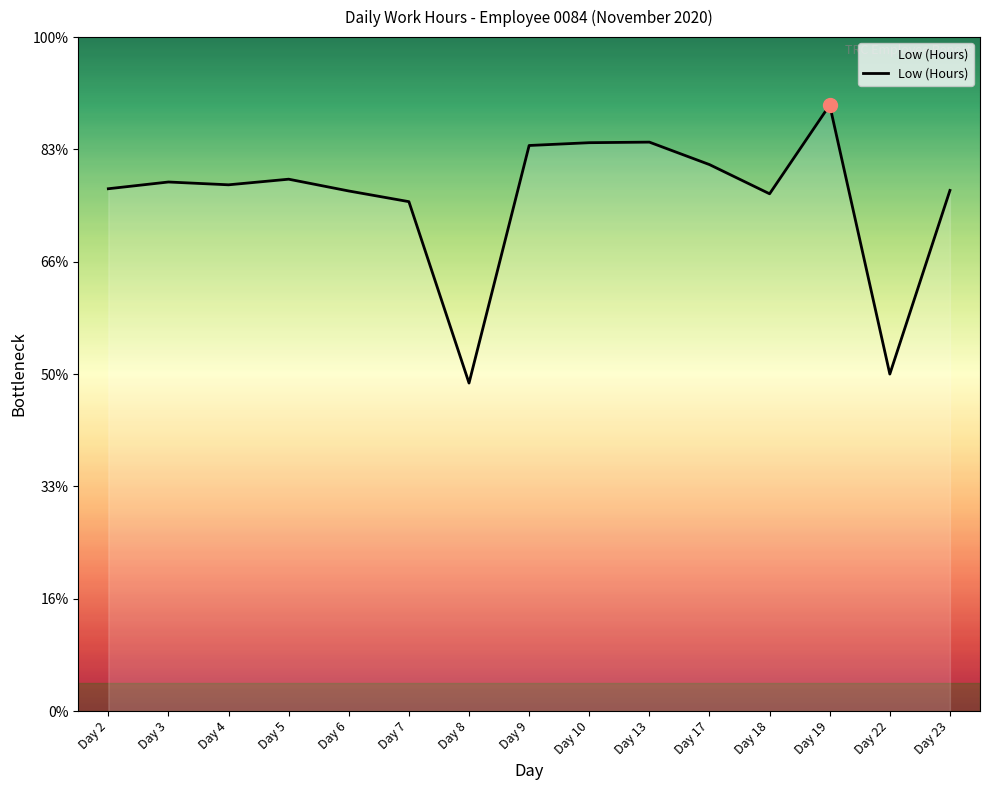

Where is the first local minimum?

Day 4